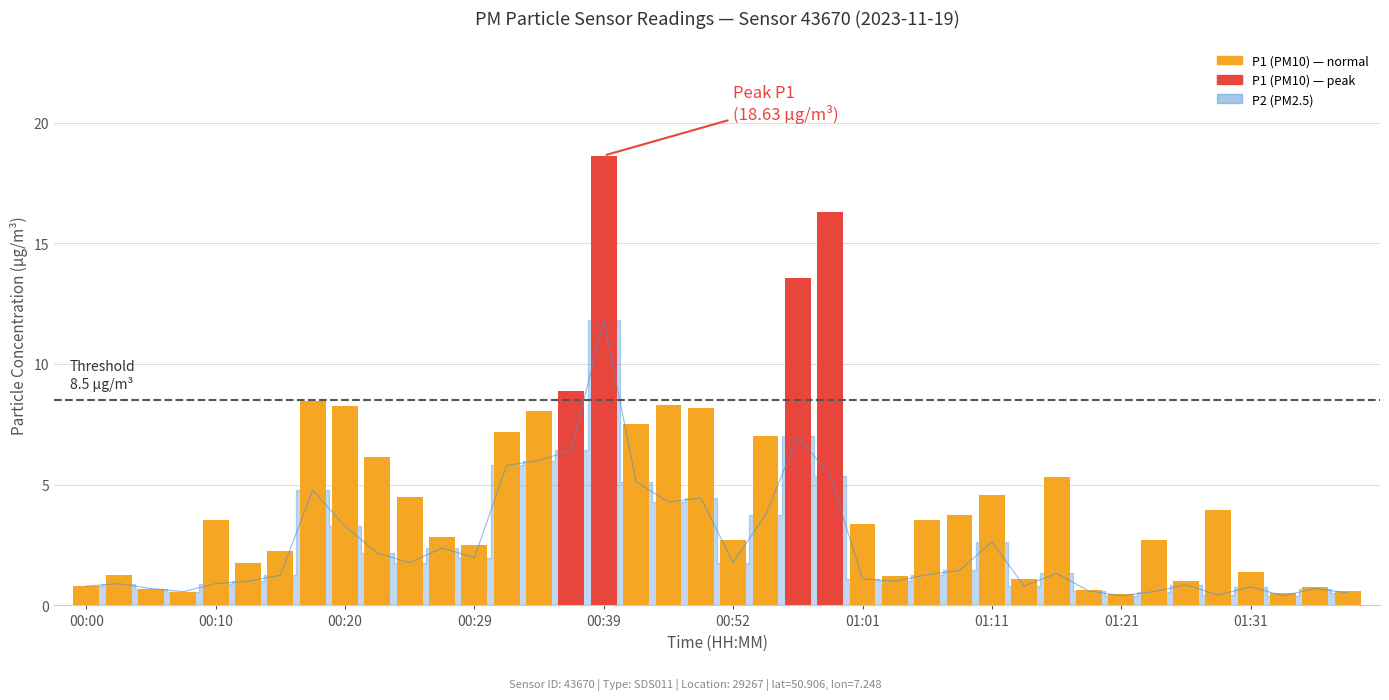

What value does the data have at 00:52?

1.8